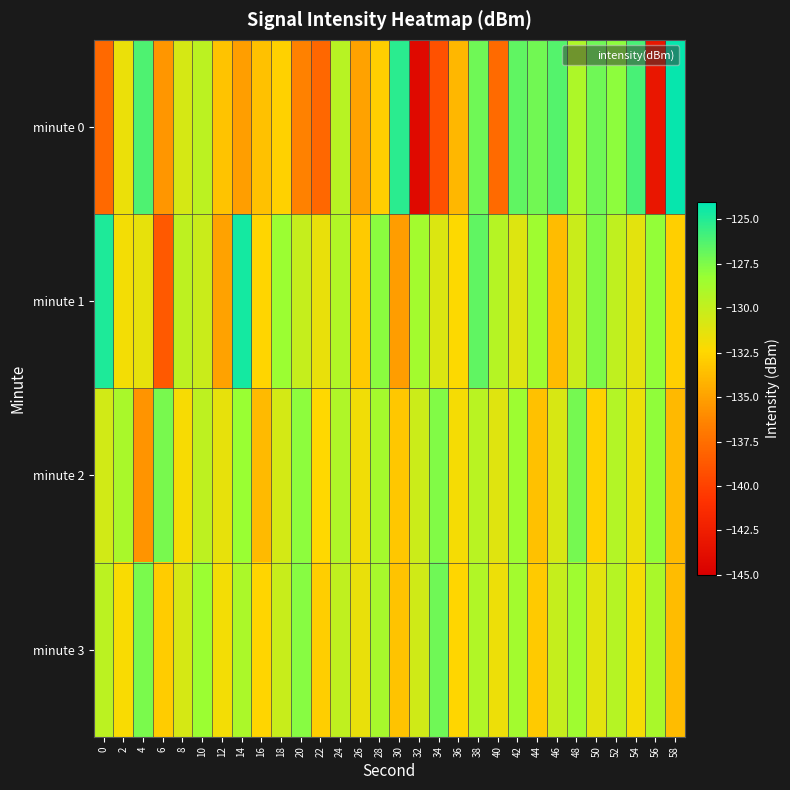

What is the spread (max minus min) of values at 0?

13.0